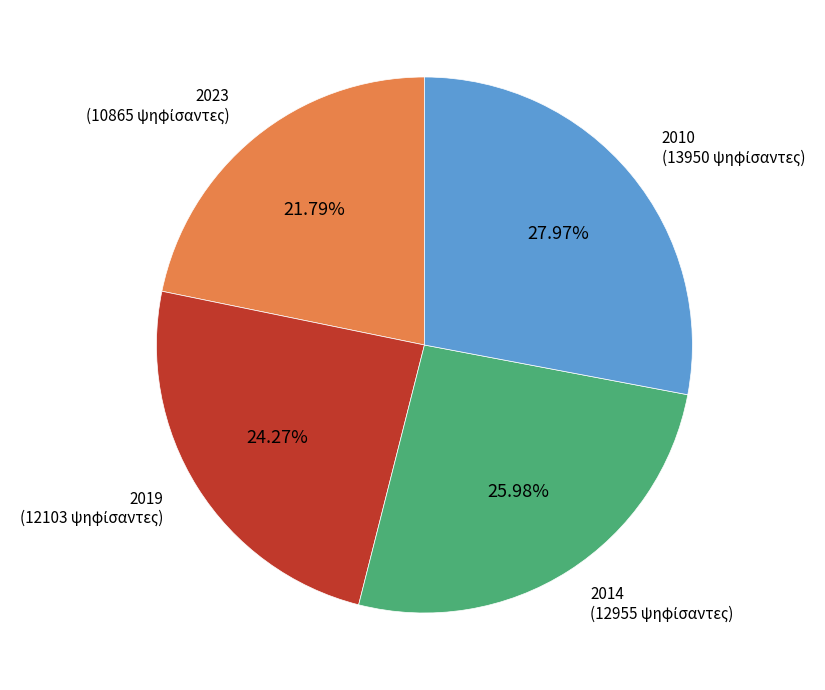

Is there a majority slice in this chart?

No